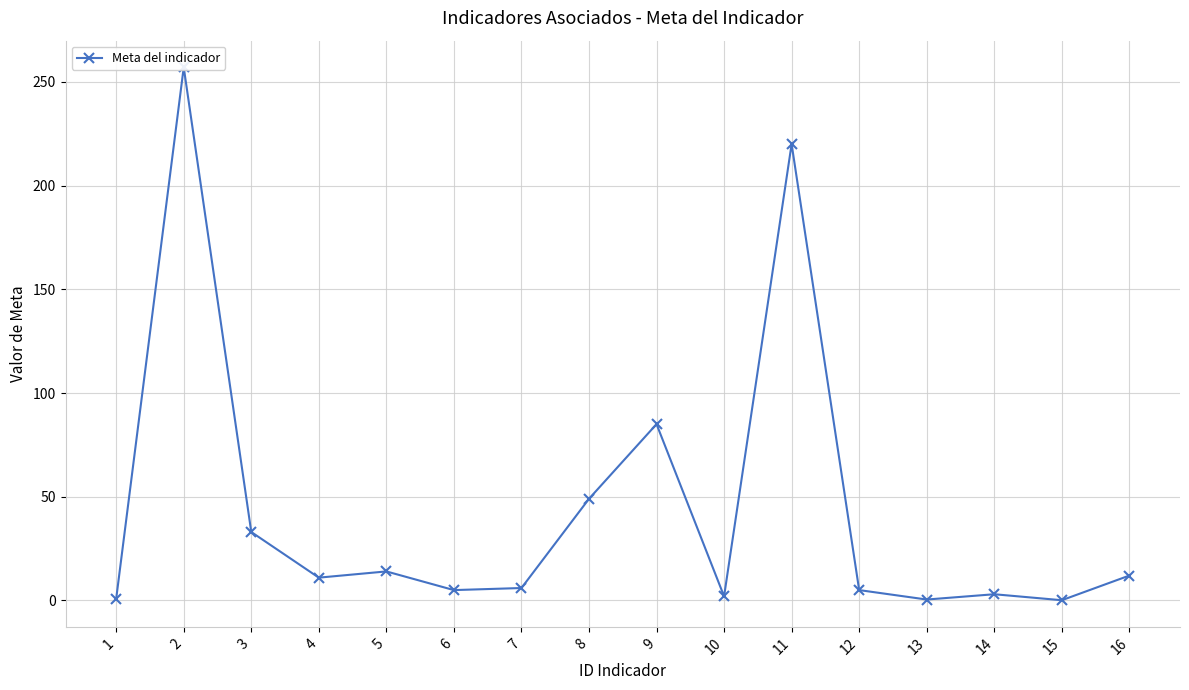

Rank the categories by value from highest to lowest.

2, 11, 9, 8, 3, 5, 16, 4, 7, 6, 12, 14, 10, 1, 13, 15